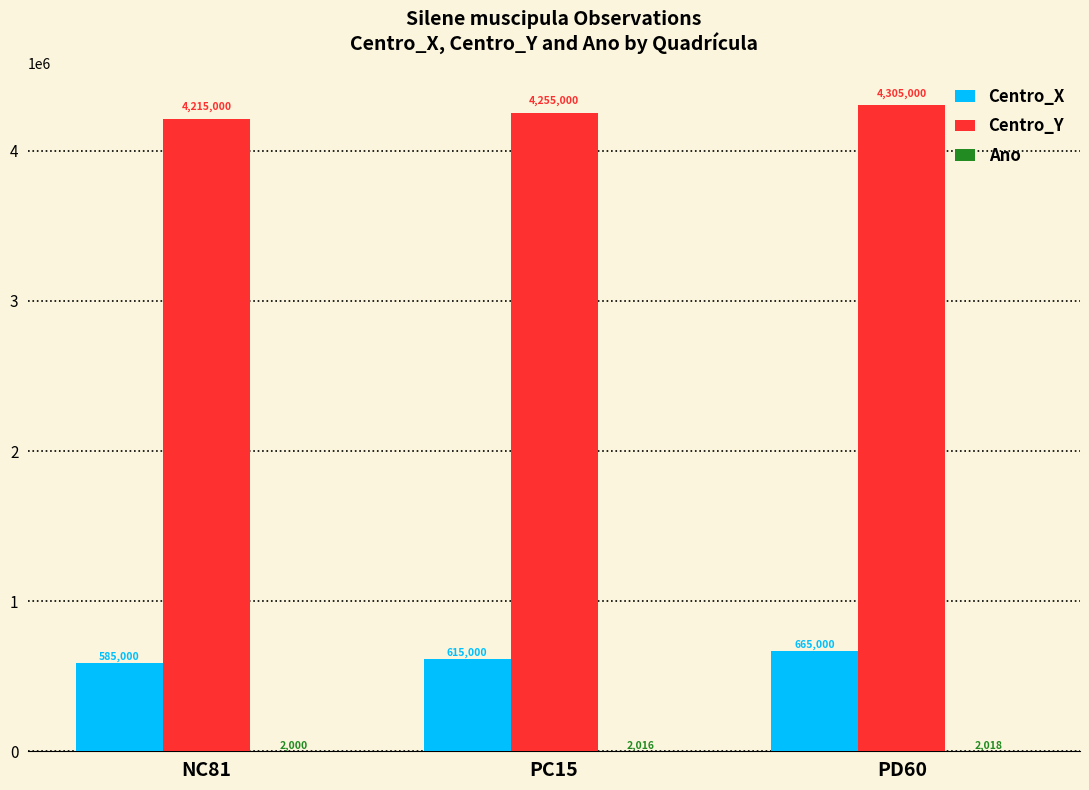

What is the approximate value of Centro_X at PC15, to the nearest 50?

615000